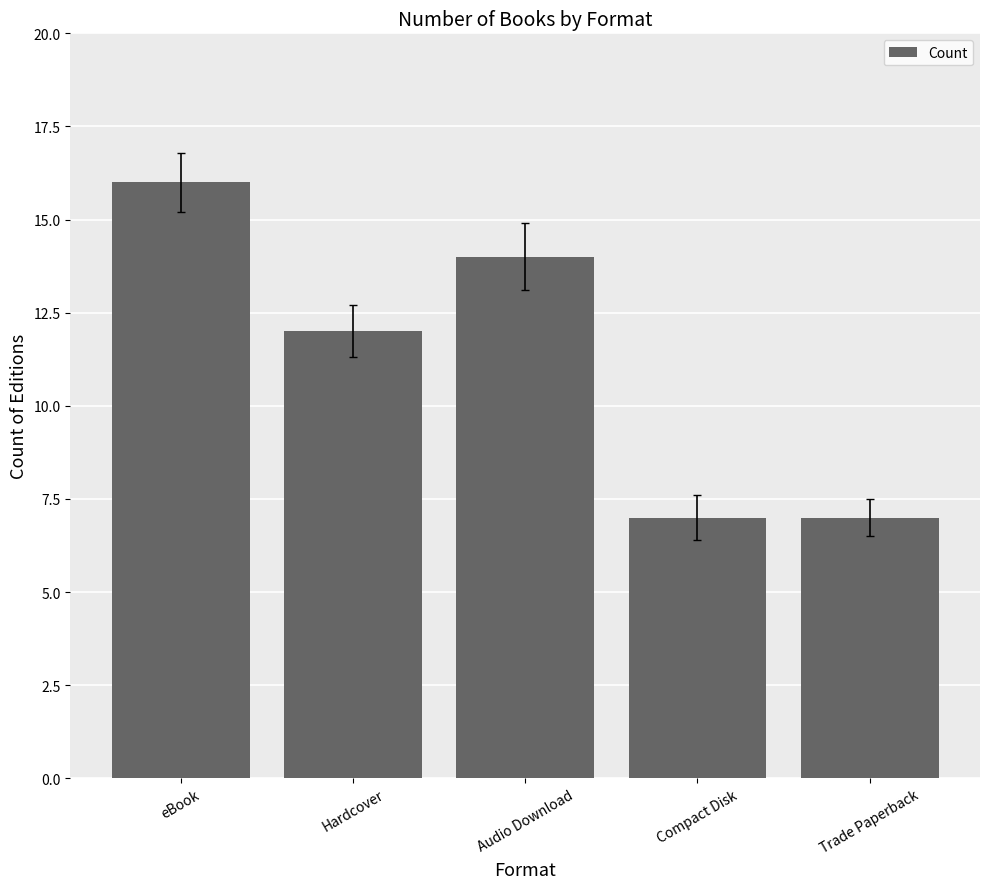

What is the label of the 5th bar from the right?

eBook